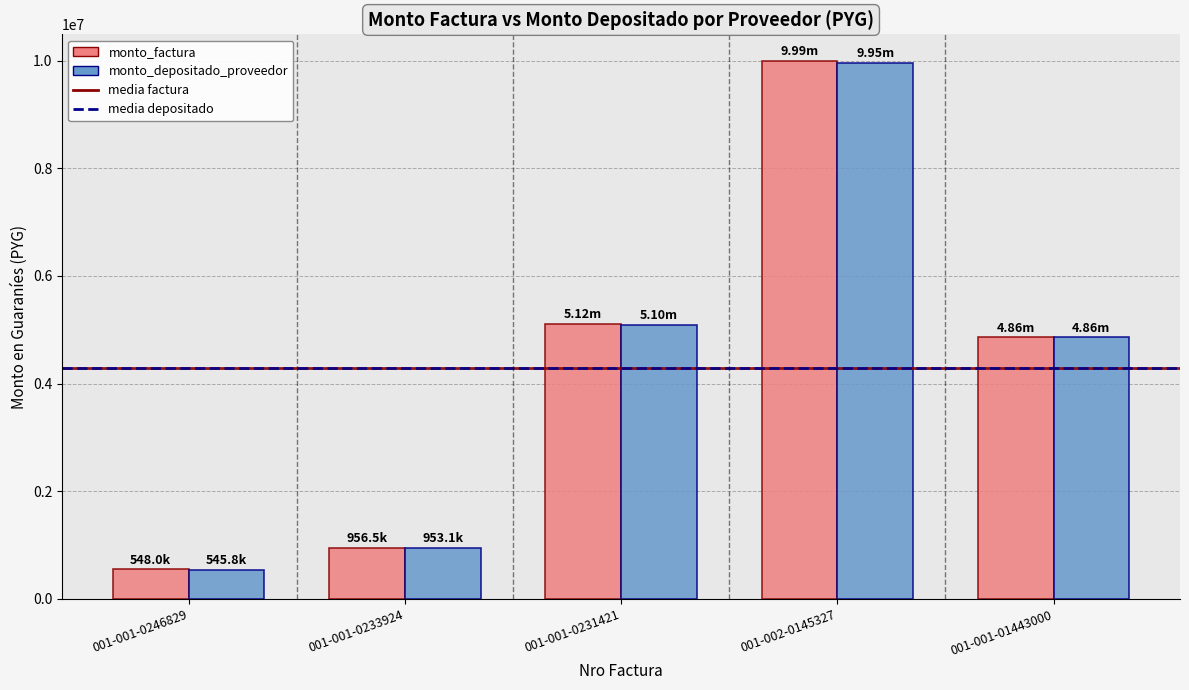

What is the label of the 4th bar from the right?

001-001-0233924